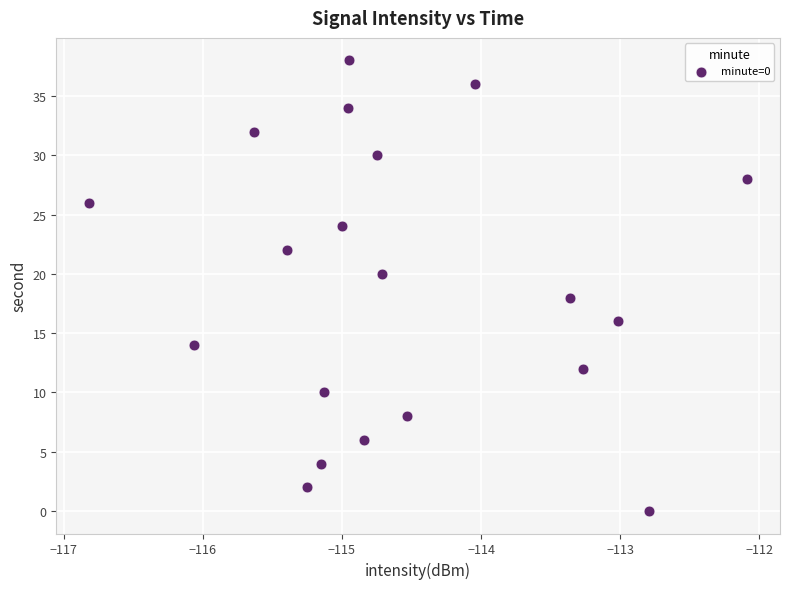

What is the range of Y values (max minus min)?

38